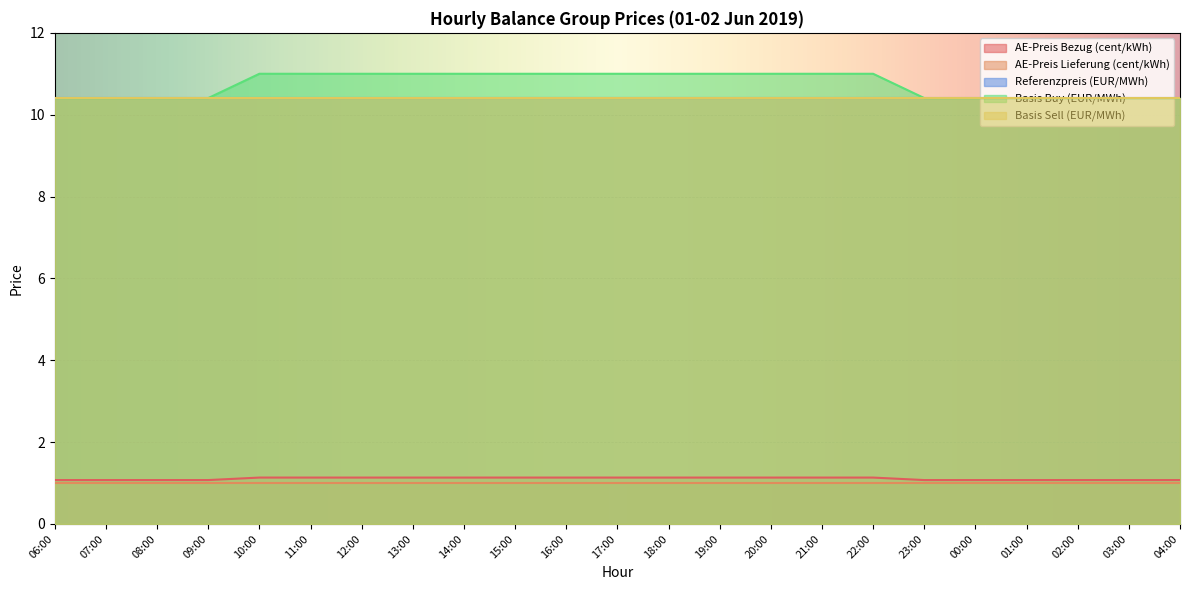

Is the value of AE-Preis Lieferung (cent/kWh) at 07:00 greater than the value of Referenzpreis (EUR/MWh) at 03:00?

No